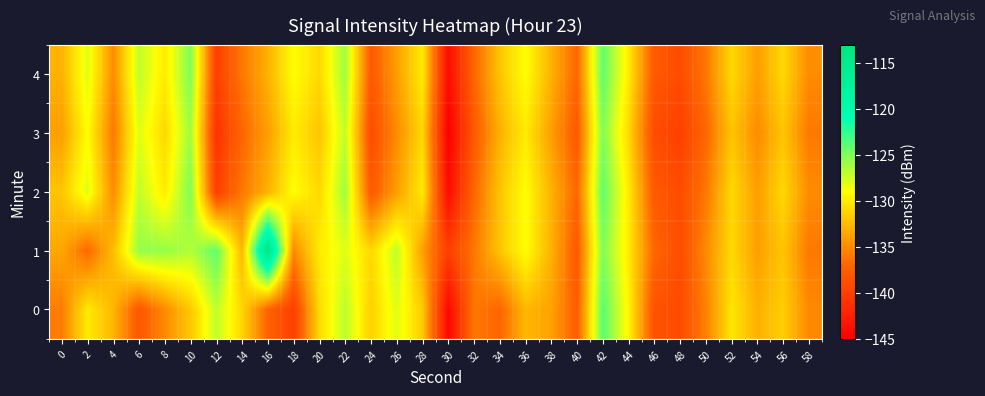

Which series has the widest spread of values?

1